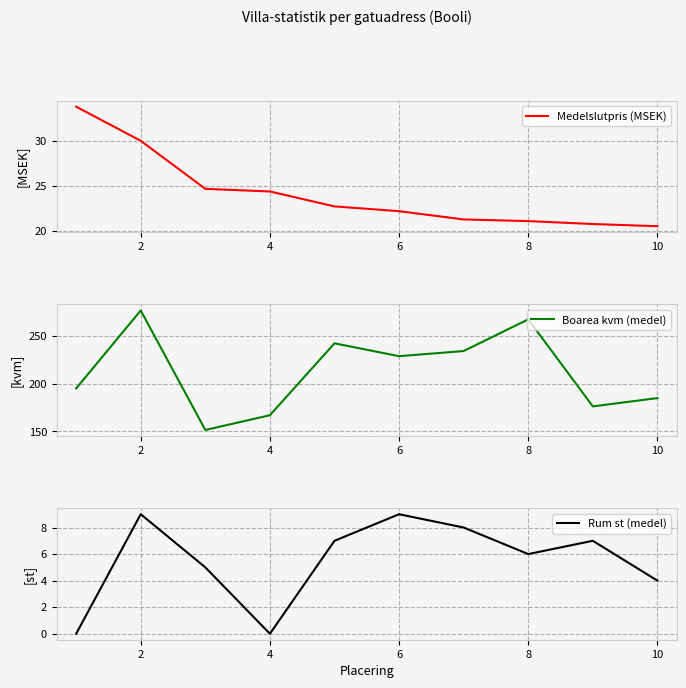

True or false: Medelslutpris (MSEK) and Rum st (medel) cross at least once.

False